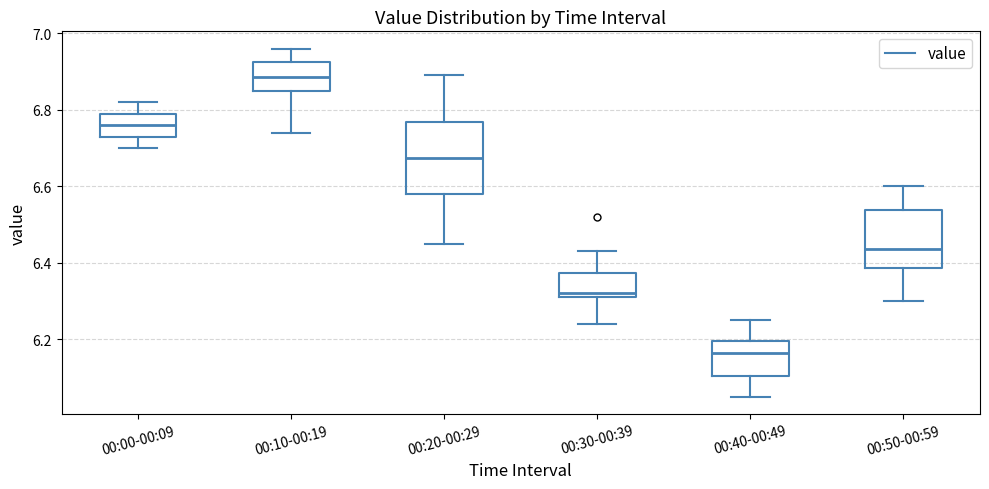

Where does the upper whisker of the box for 00:10-00:19 end on the y-axis? The values are not printed on the chart, so give them approximately, as read against the axis.

6.96